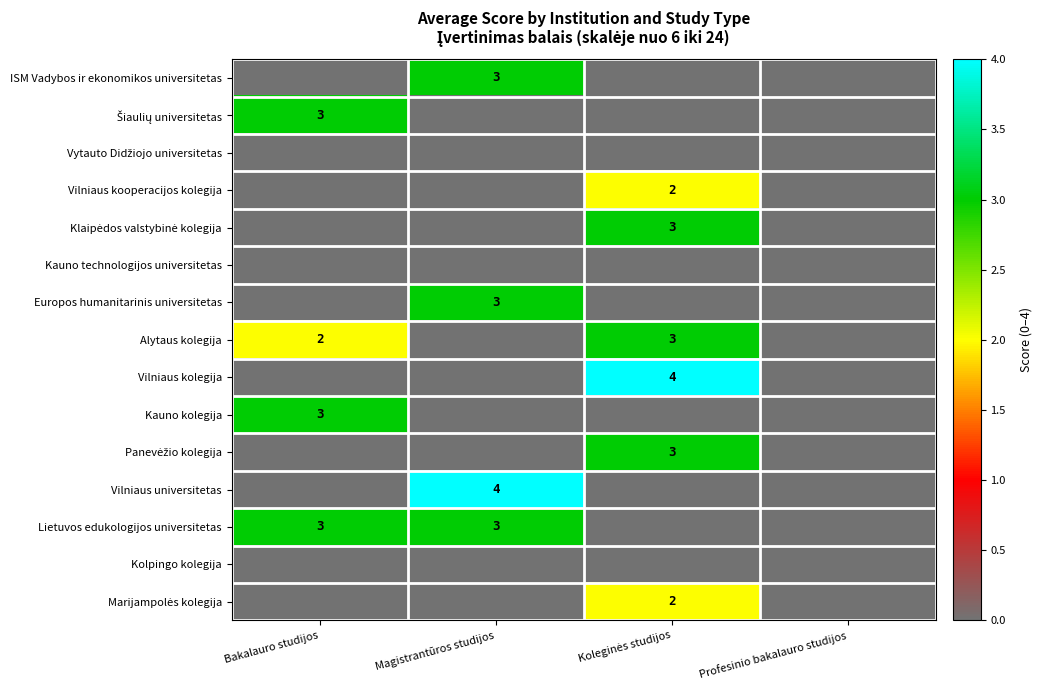

The value of Lietuvos edukologijos universitetas at Magistrantūros studijos is 3. True or false?

True